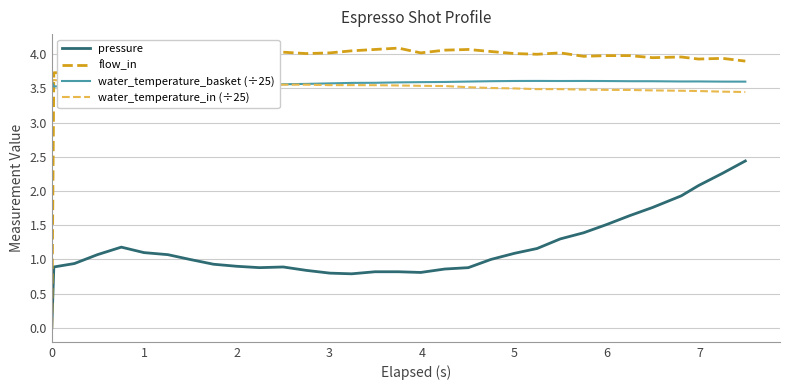

True or false: water_temperature_basket (÷25) and pressure intersect in this chart.

False